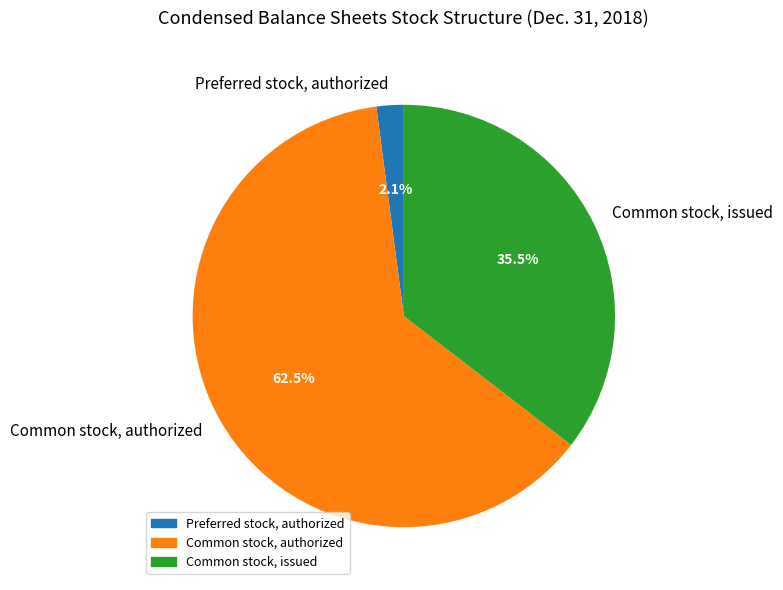

Is Common stock, authorized the majority of the pie?

Yes